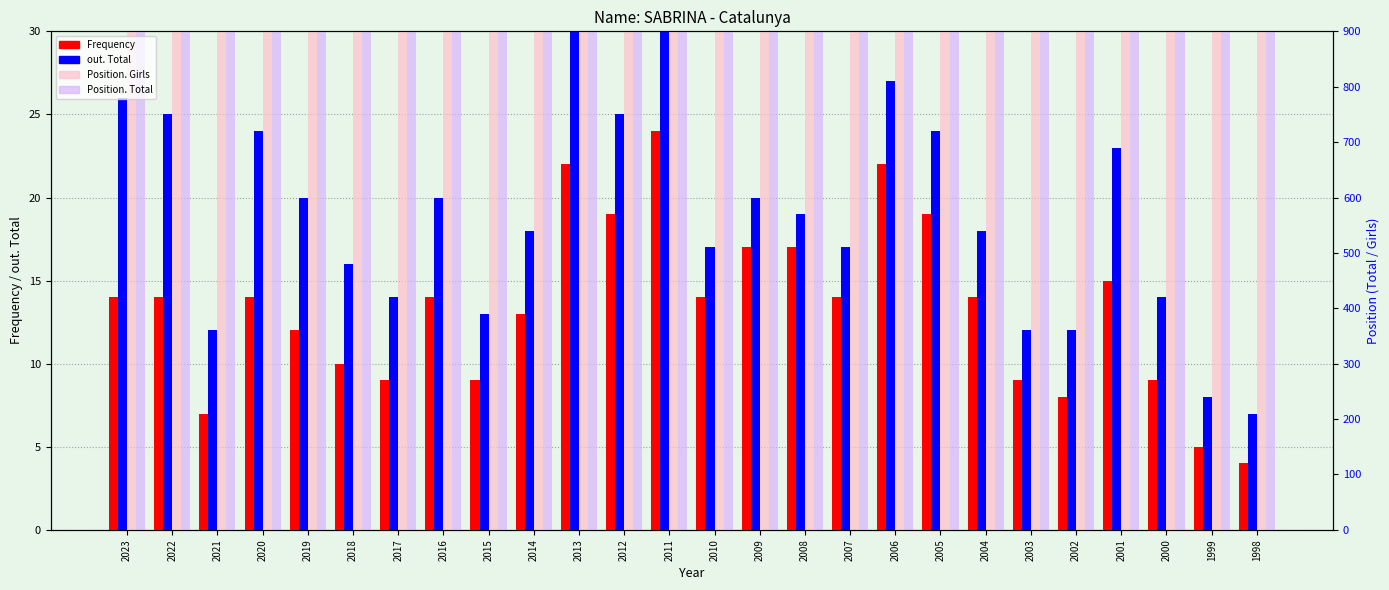

At which label does Position. Girls reach its minimum?

2006